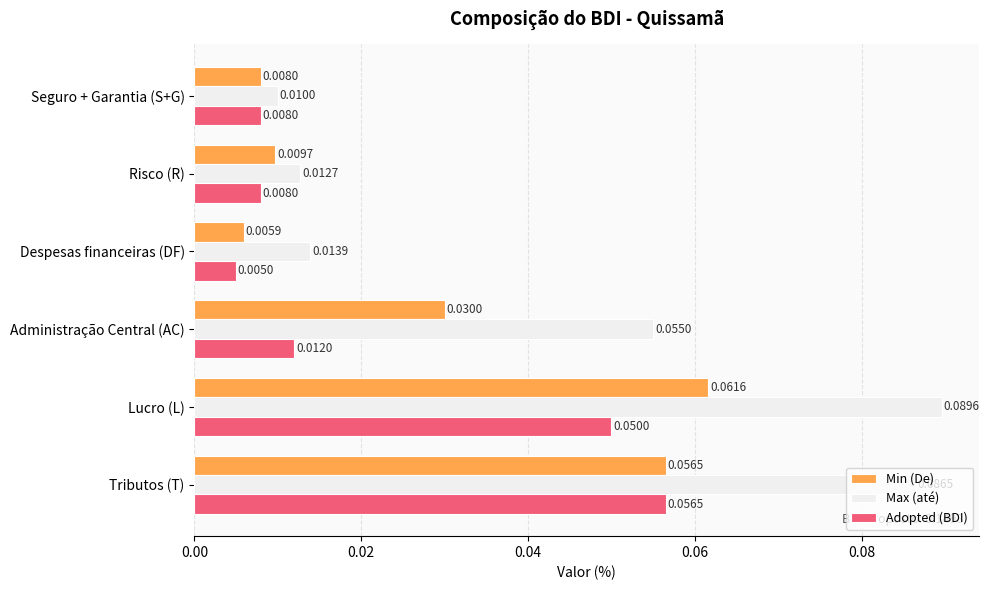

At which label does Adopted (BDI) reach its peak?

Tributos (T)